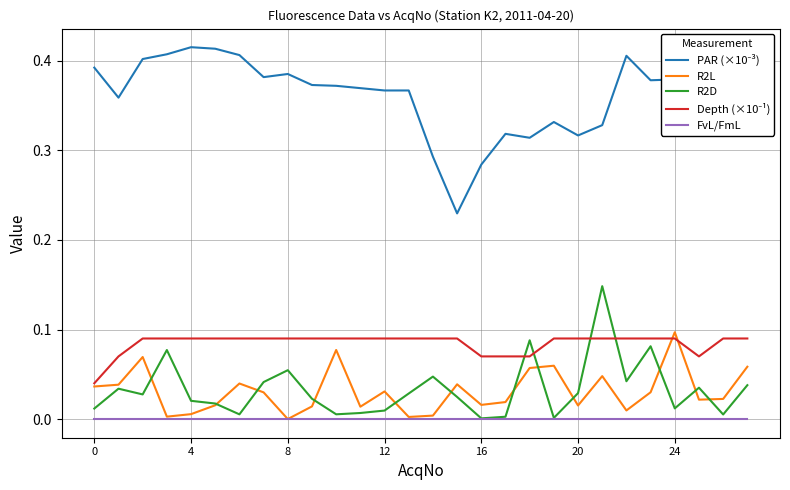

What is the difference between the highest and lowest values at 0?

0.4